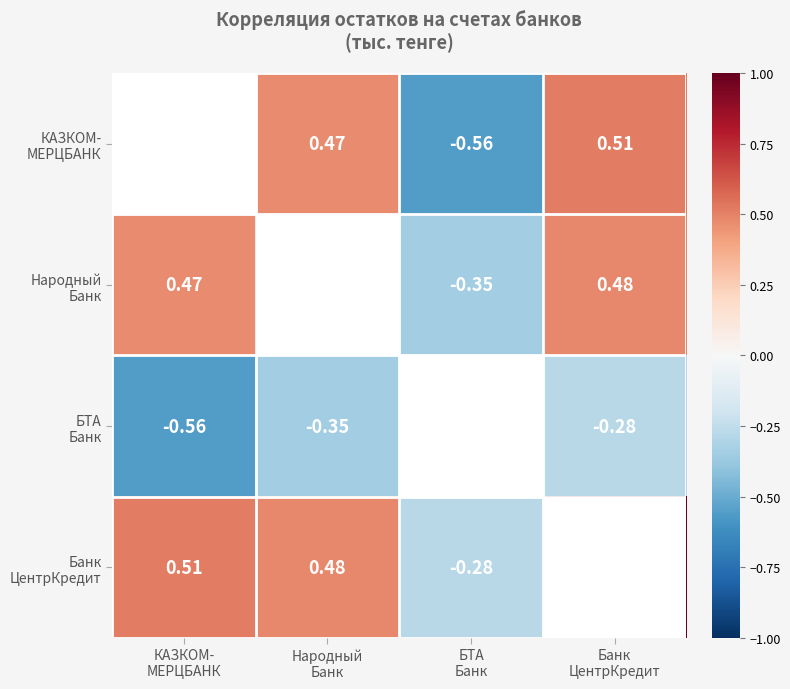

Which has a higher value, БТА
Банк or Банк
ЦентрКредит?

Банк
ЦентрКредит